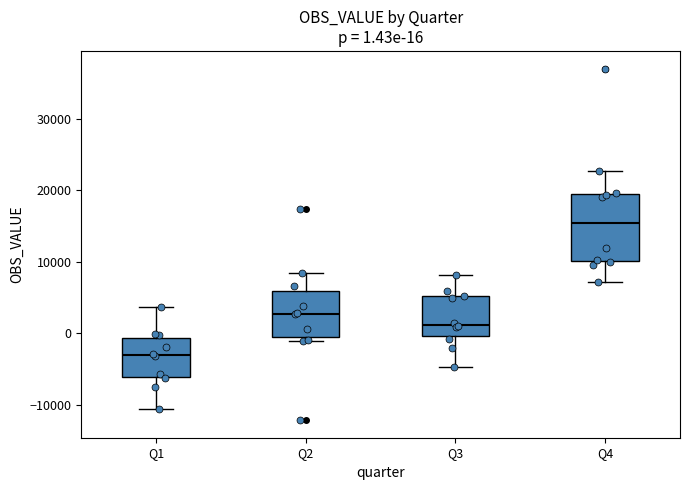

Which box is the tallest, from its lower edge to its upper edge?

Q4